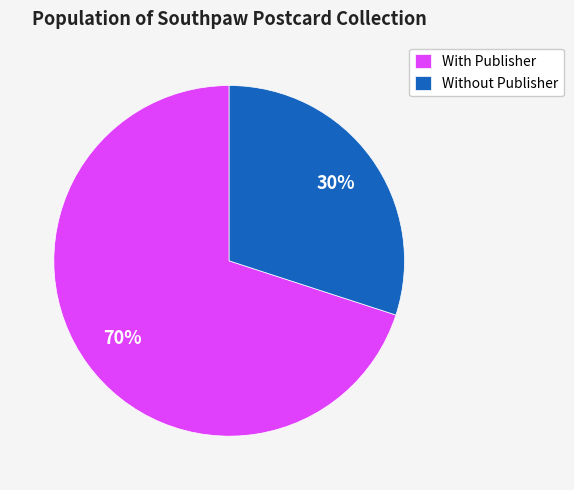

Is there any slice that represents more than half of the pie?

Yes